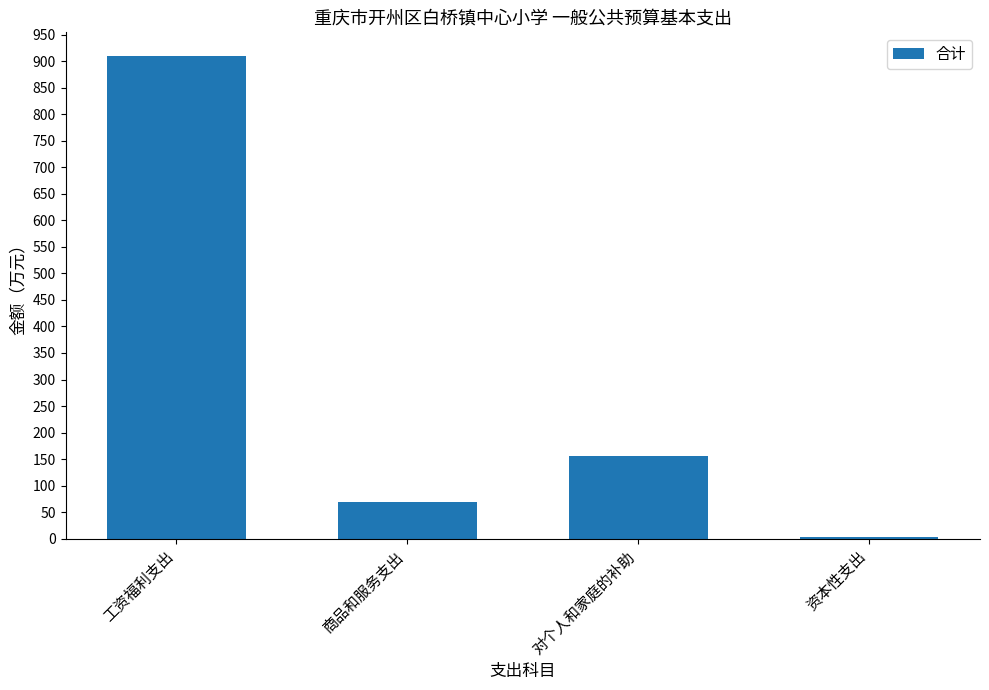

What is the difference between the maximum and minimum values?

905.0